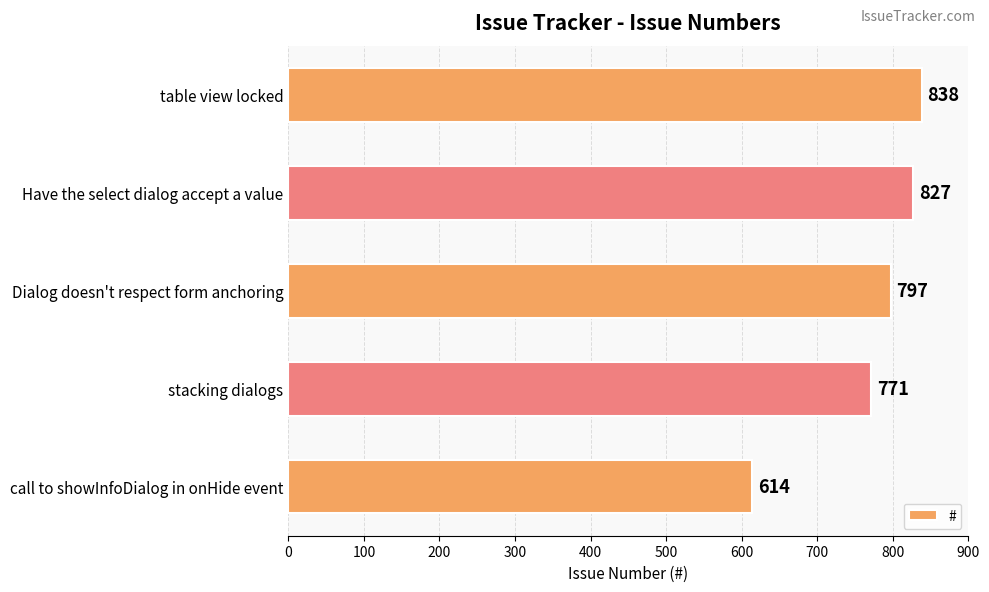

Which label corresponds to the smallest value in the chart?

call to showInfoDialog in onHide event